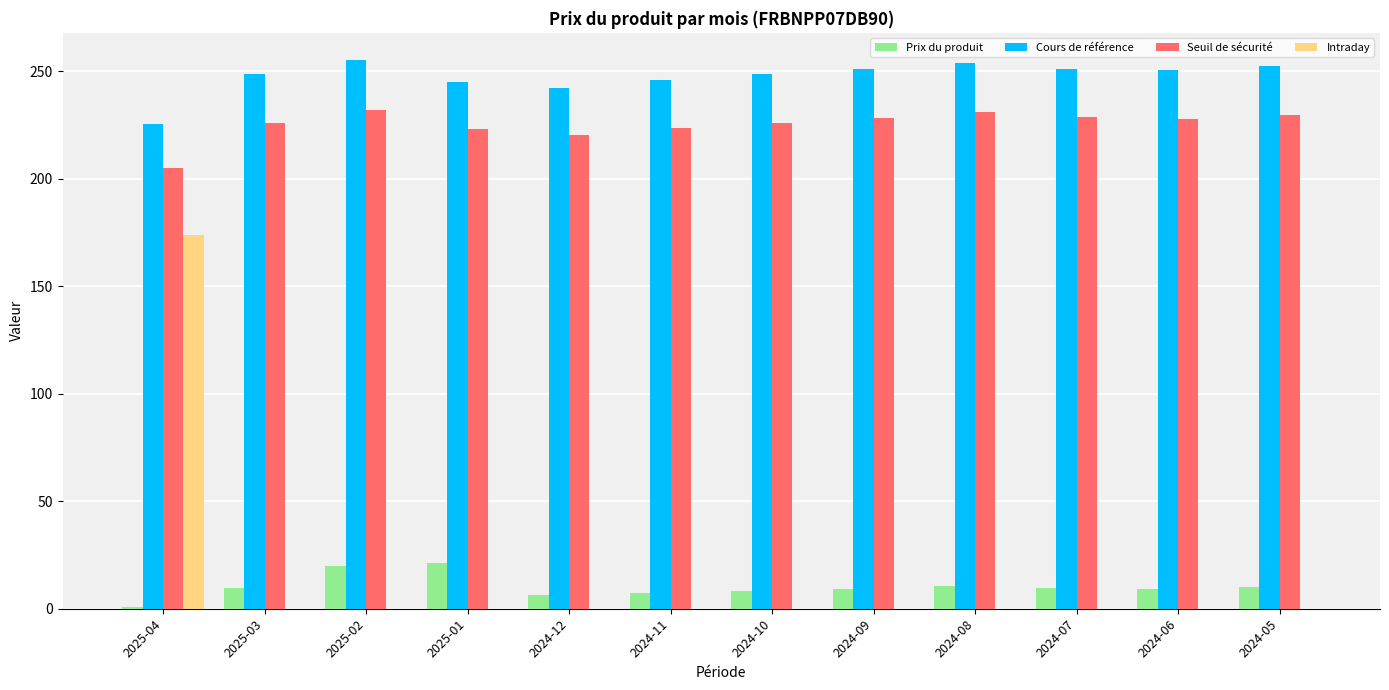

Is it true that Cours de référence equals 225.4 at 2025-04?

True